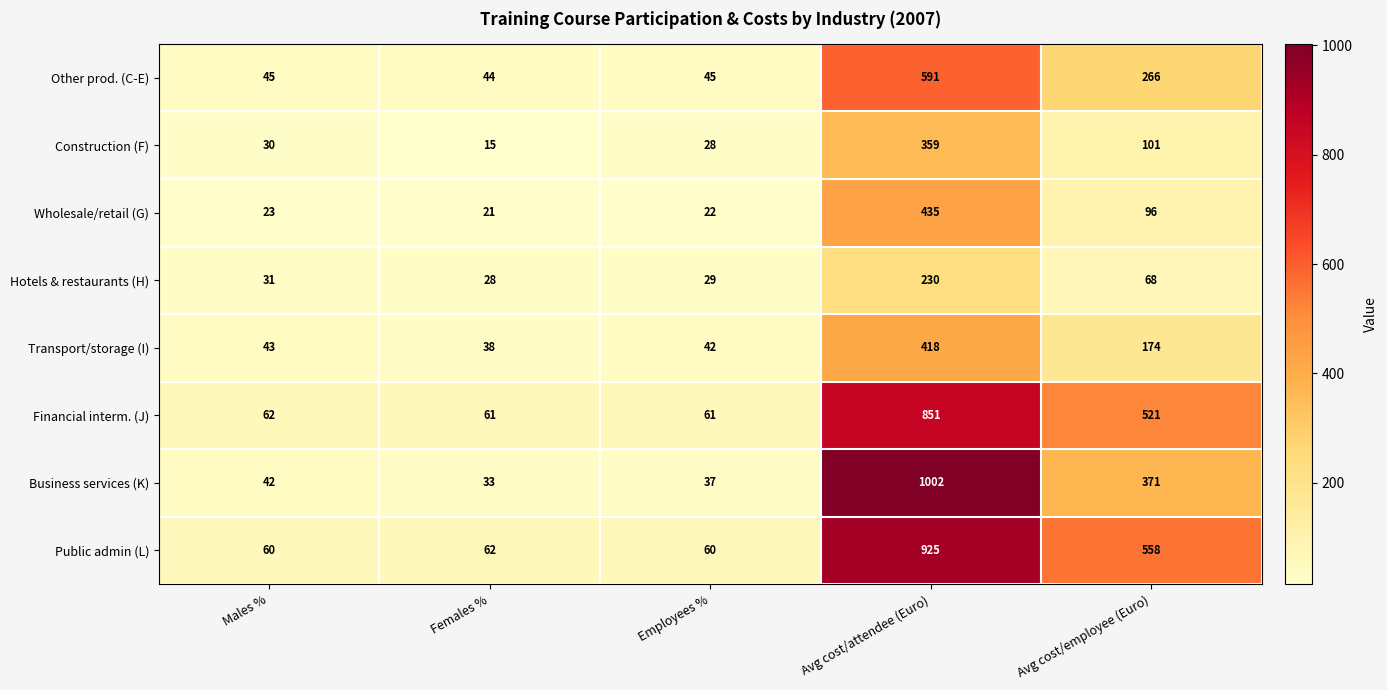

Where is Business services (K) nearest to the value 517?

Avg cost/employee (Euro)